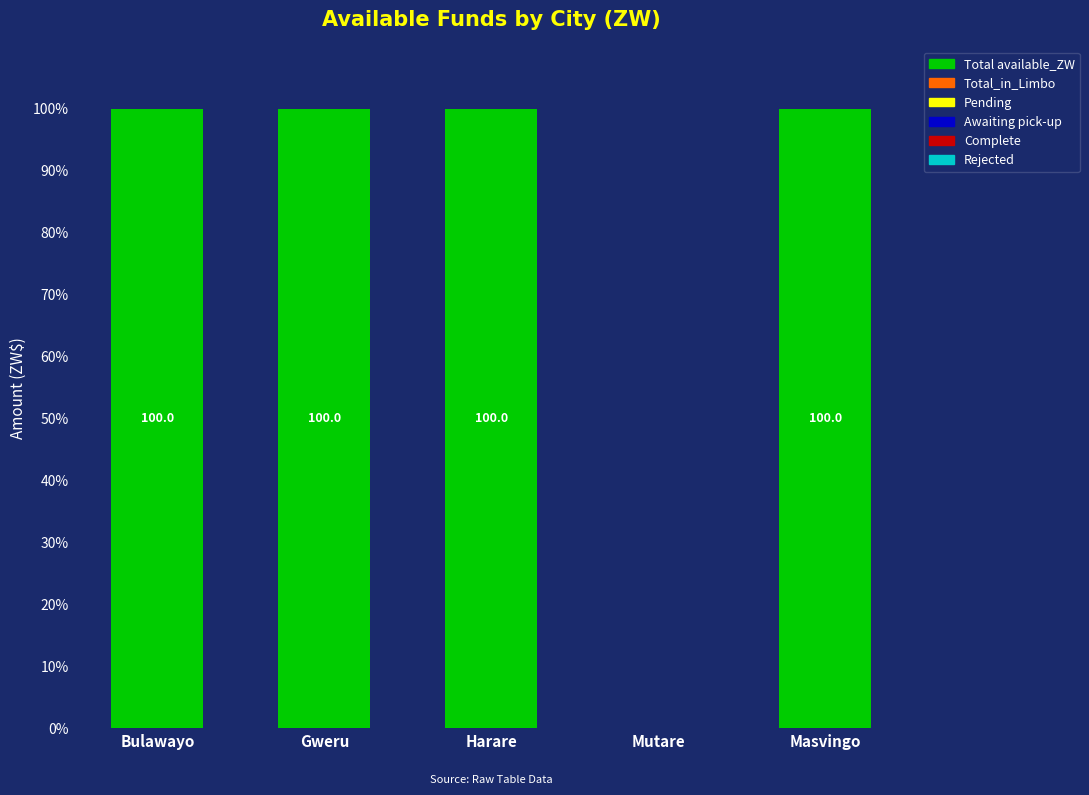

Which has a higher value, Mutare or Harare?

Harare